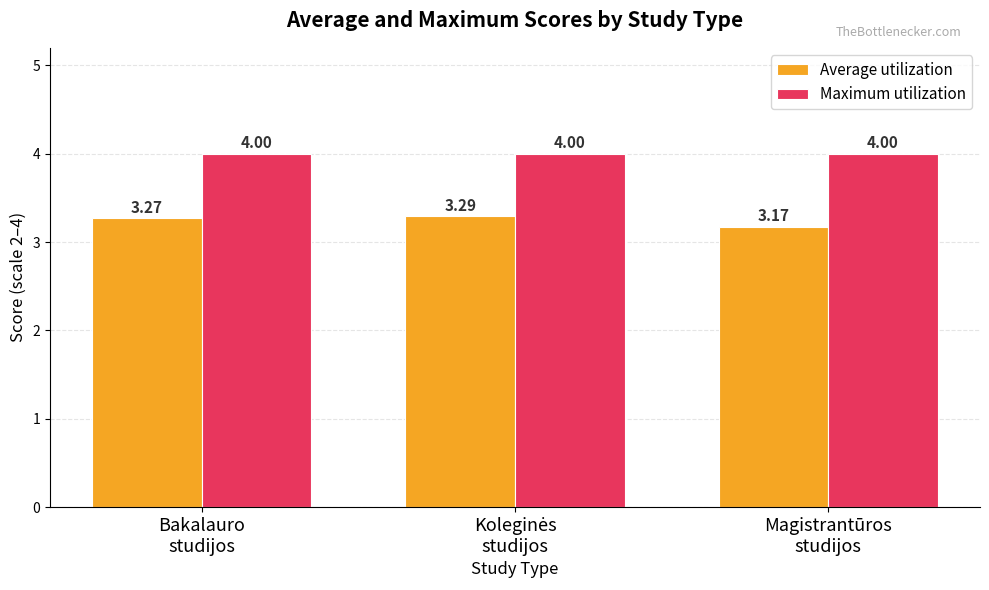

How many series are shown in this chart?

2